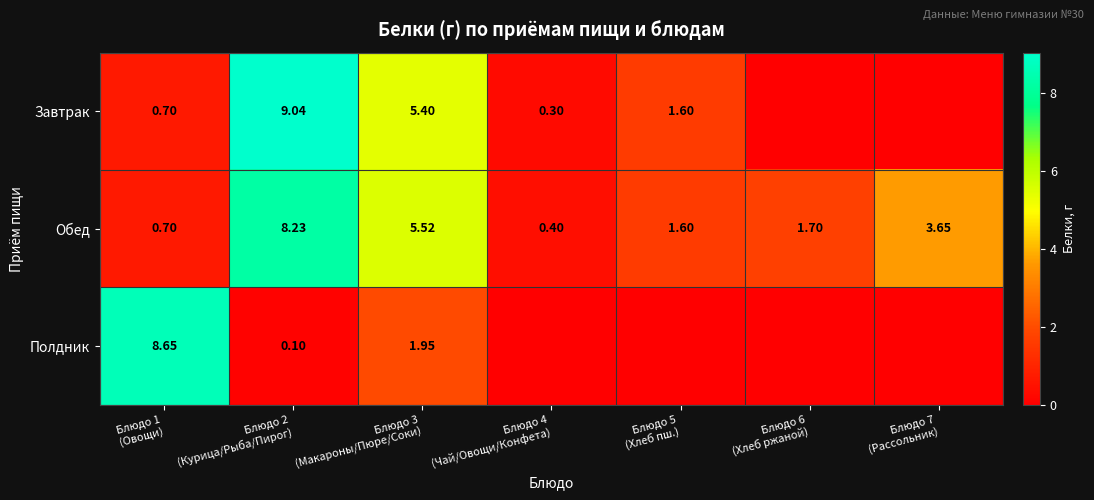

At which category is the sum across all series the highest?

Блюдо 2
(Курица/Рыба/Пирог)